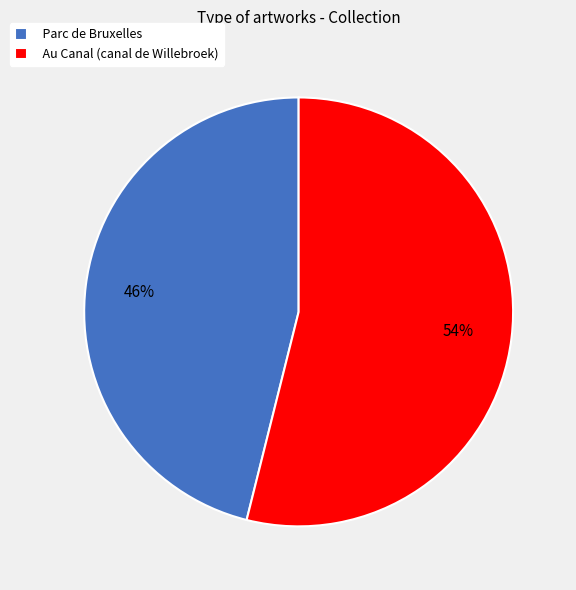

Is the sum of Parc de Bruxelles and Au Canal (canal de Willebroek) greater than half?

Yes